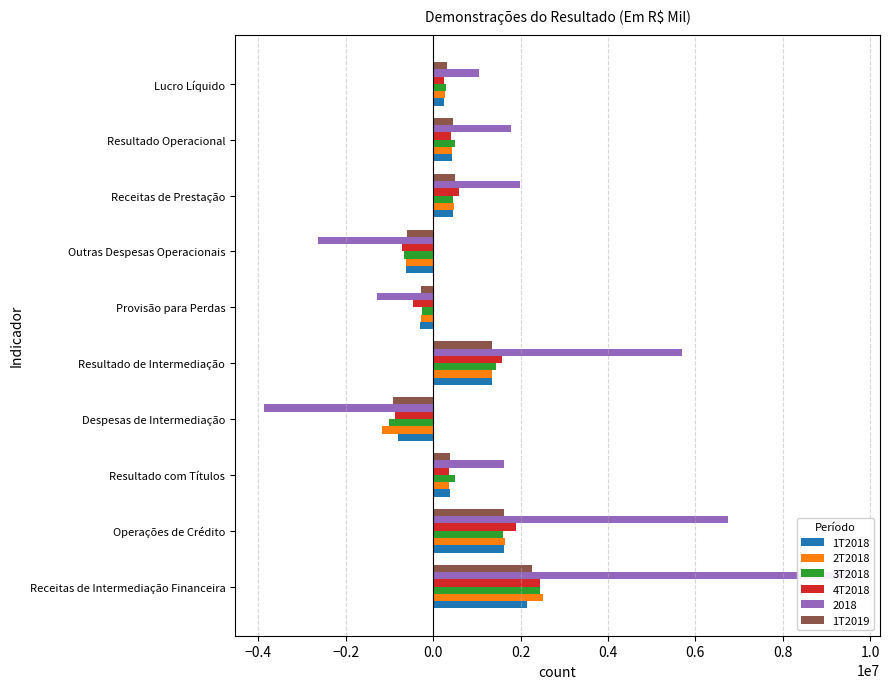

What is the approximate value of 1T2019 at Operações de Crédito, to the nearest 50?

1624600